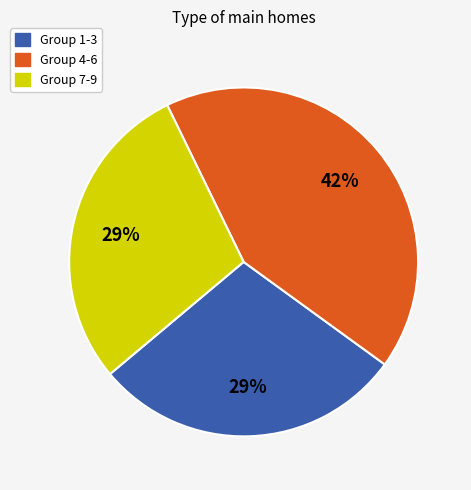

To the nearest percent, what is the difference between the largest and smallest slice percentages?

13%